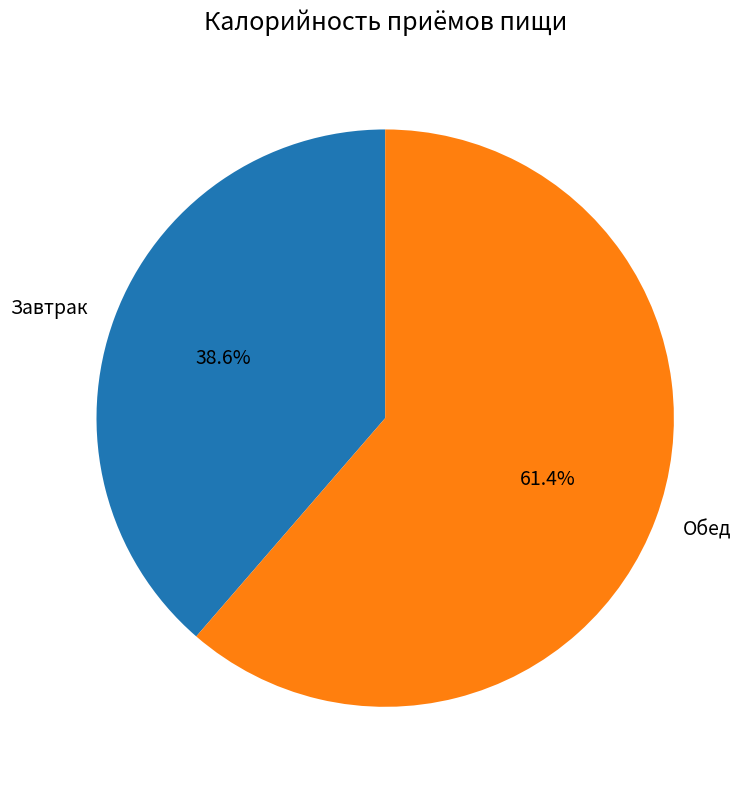

Does Обед account for over 50% of the chart?

Yes